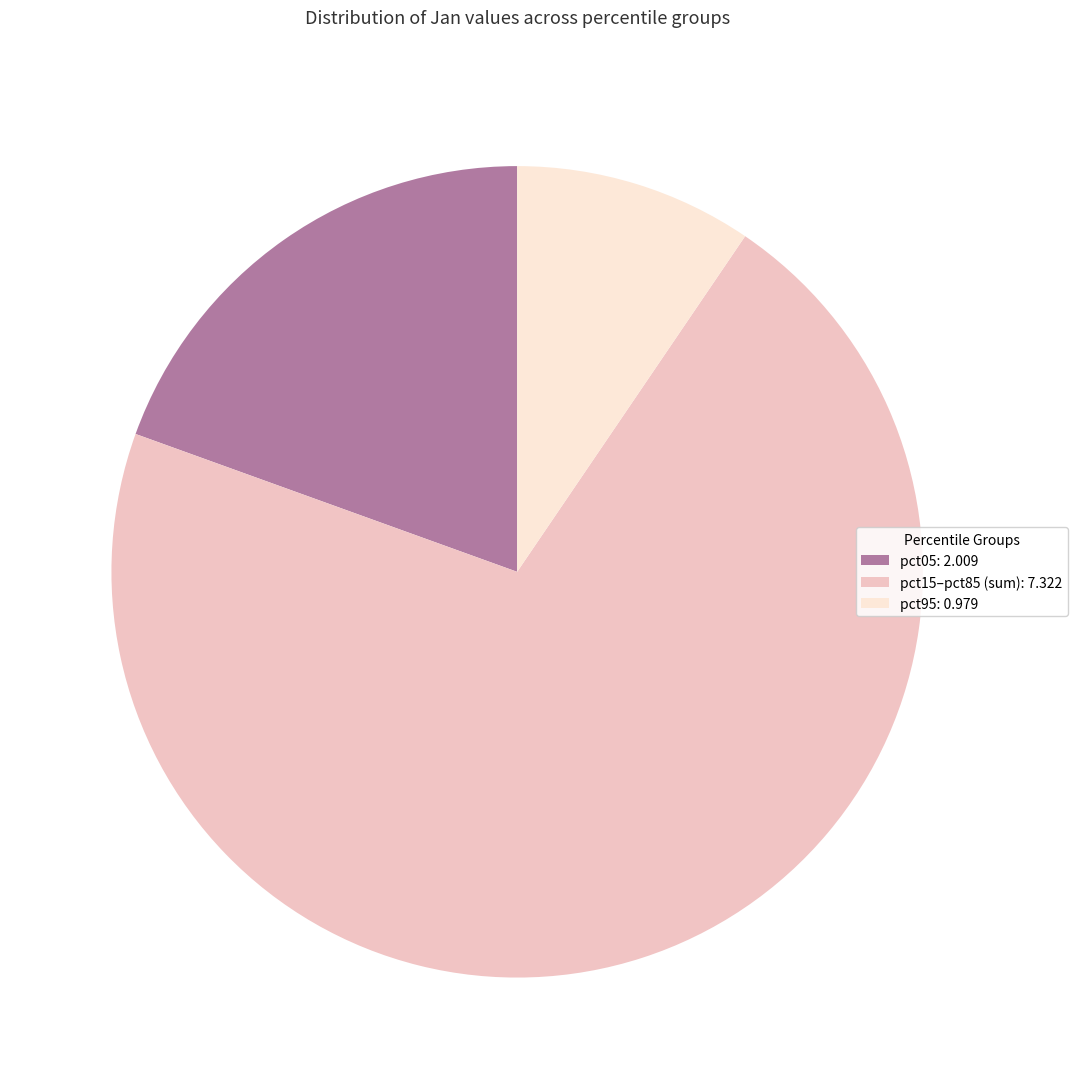

Count the number of slices in the pie.

3